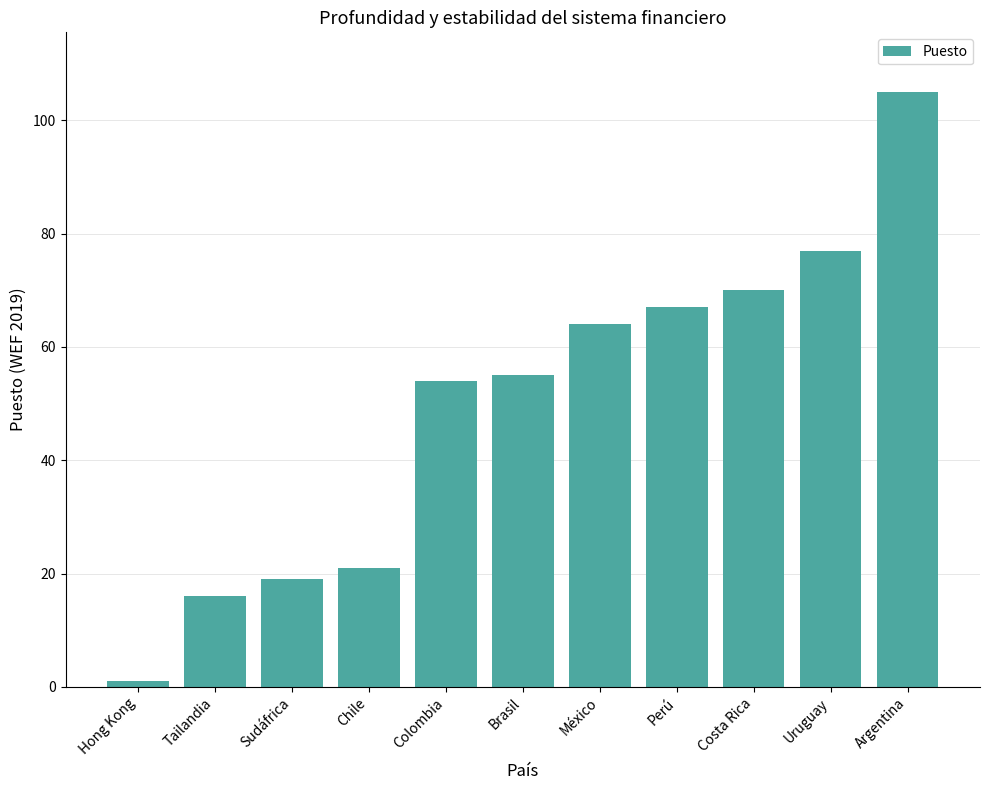

Rank the categories by value from lowest to highest.

Hong Kong, Tailandia, Sudáfrica, Chile, Colombia, Brasil, México, Perú, Costa Rica, Uruguay, Argentina